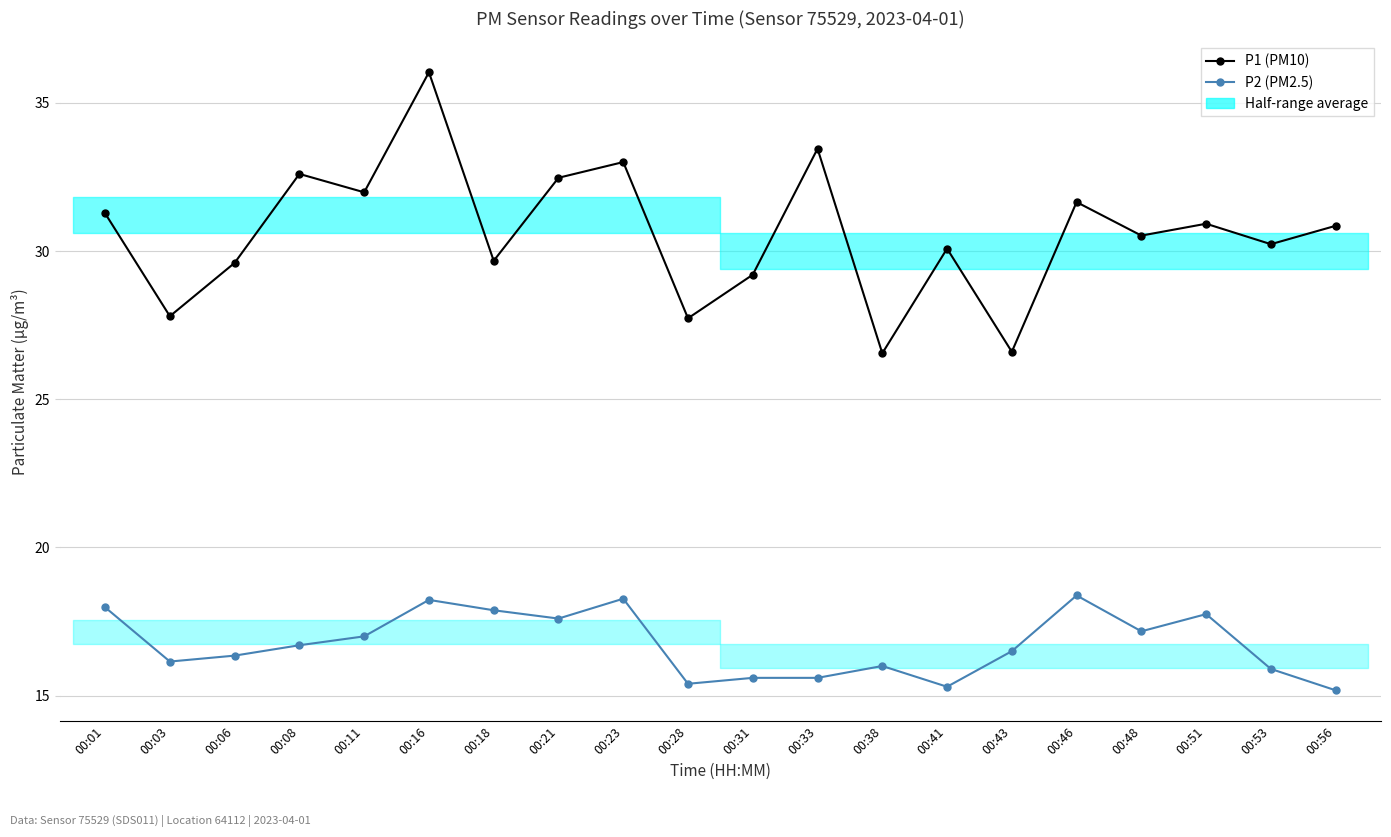

List the series in order of their peak value, highest first.

P1 (PM10), P2 (PM2.5)